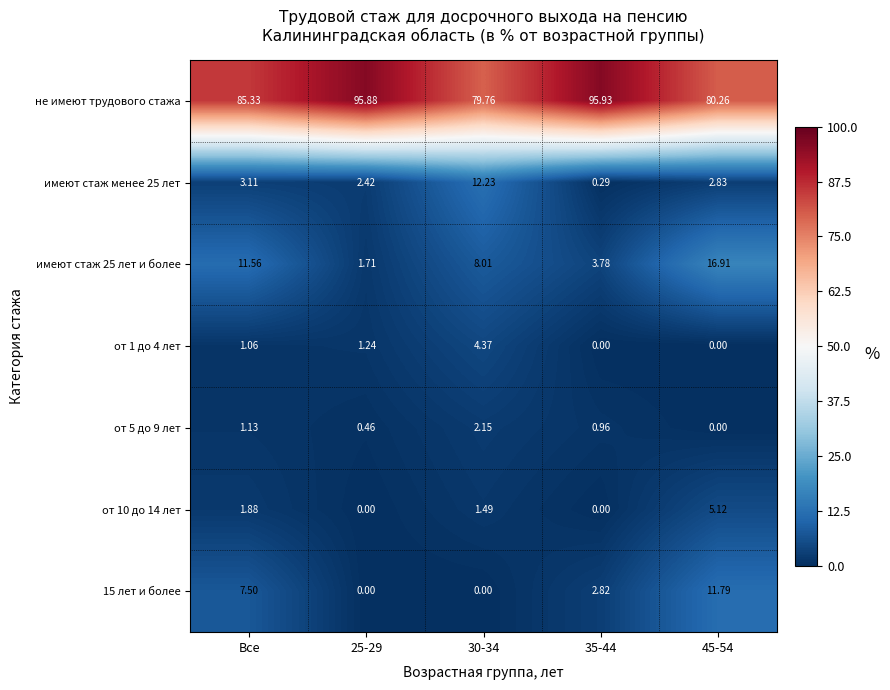

How many distinct data groups are displayed?

7